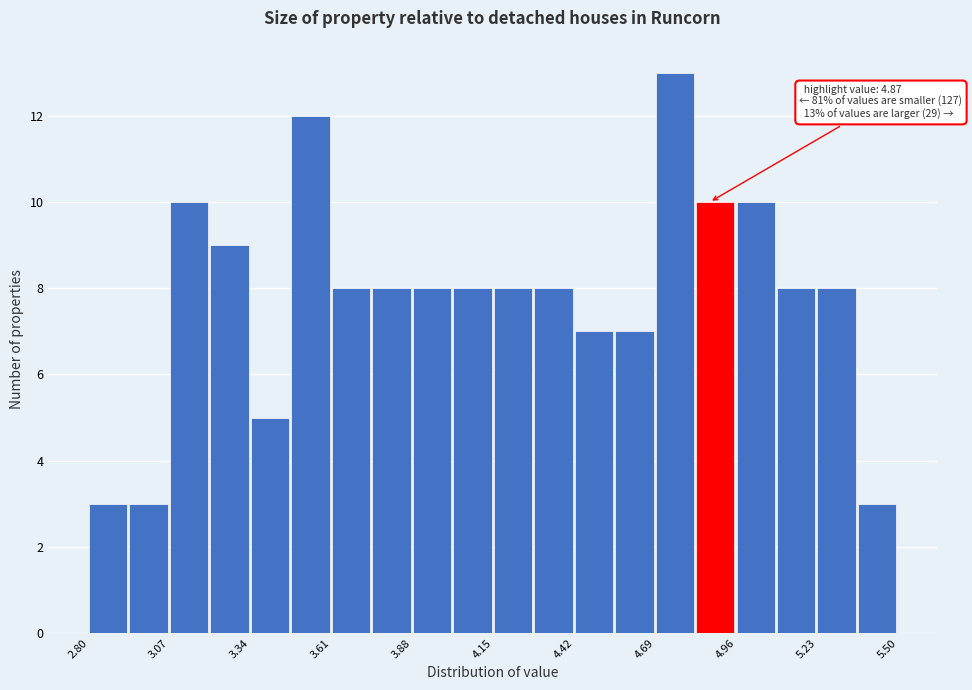

Read against the x-axis, roughly where is the centre of the tallest bar?

4.75